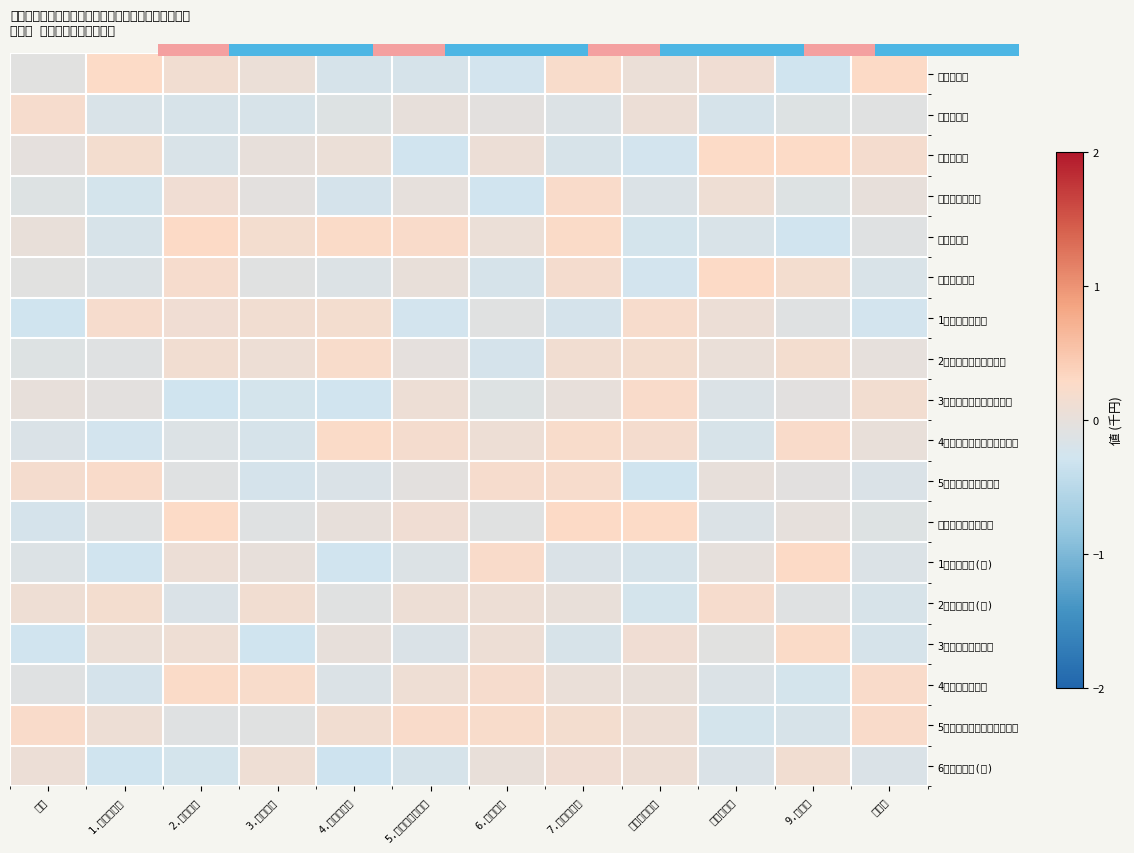

What is the sum of all 2都道府県に対するもの values?

0.5